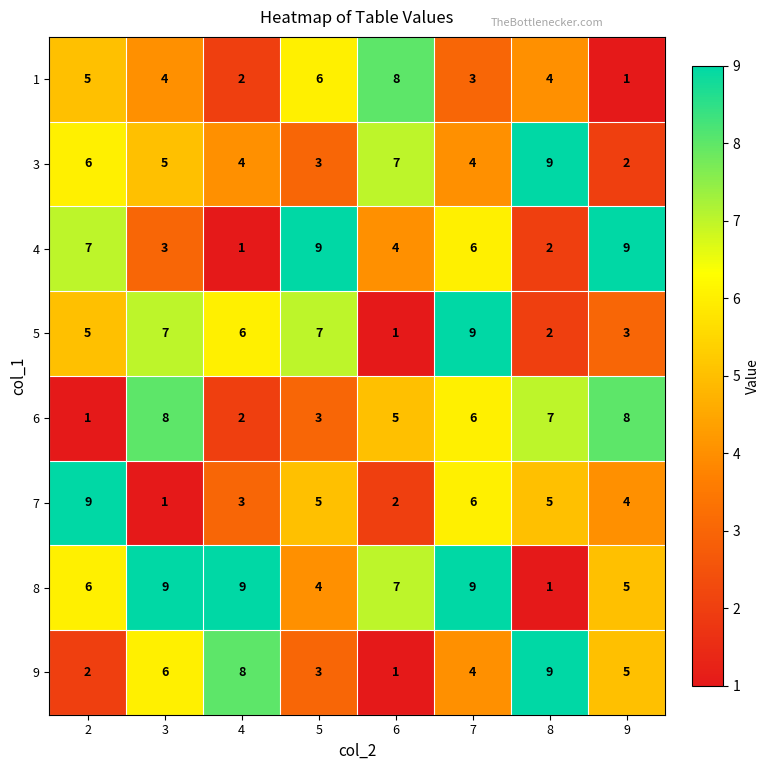

What is the difference between the maximum and minimum values in the 1 series?

7